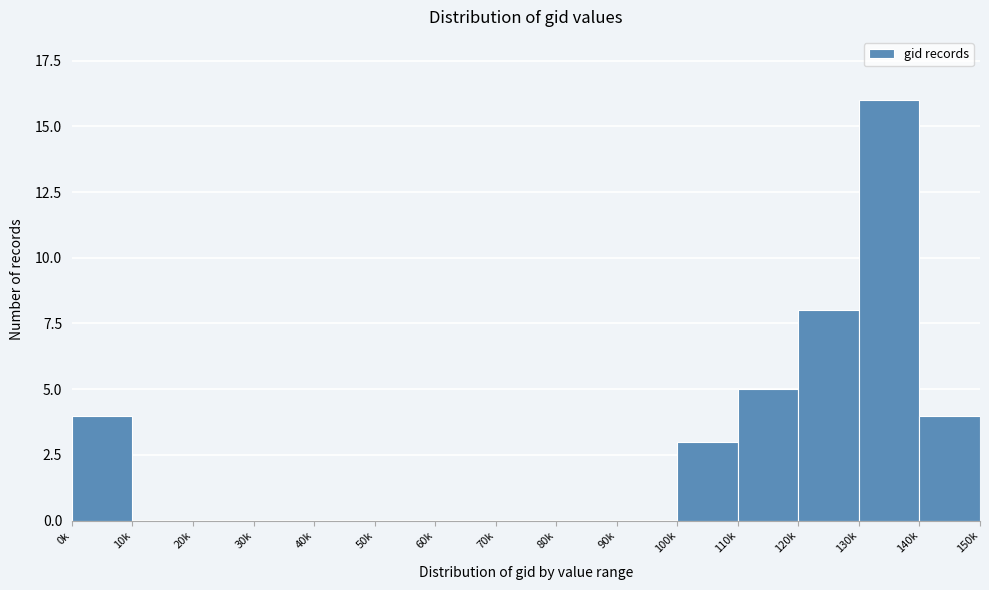

Reading left to right, list all the values displayed in this chart.

0k=4	10k=0	20k=0	30k=0	40k=0	50k=0	60k=0	70k=0	80k=0	90k=0	100k=3	110k=5	120k=8	130k=16	140k=4